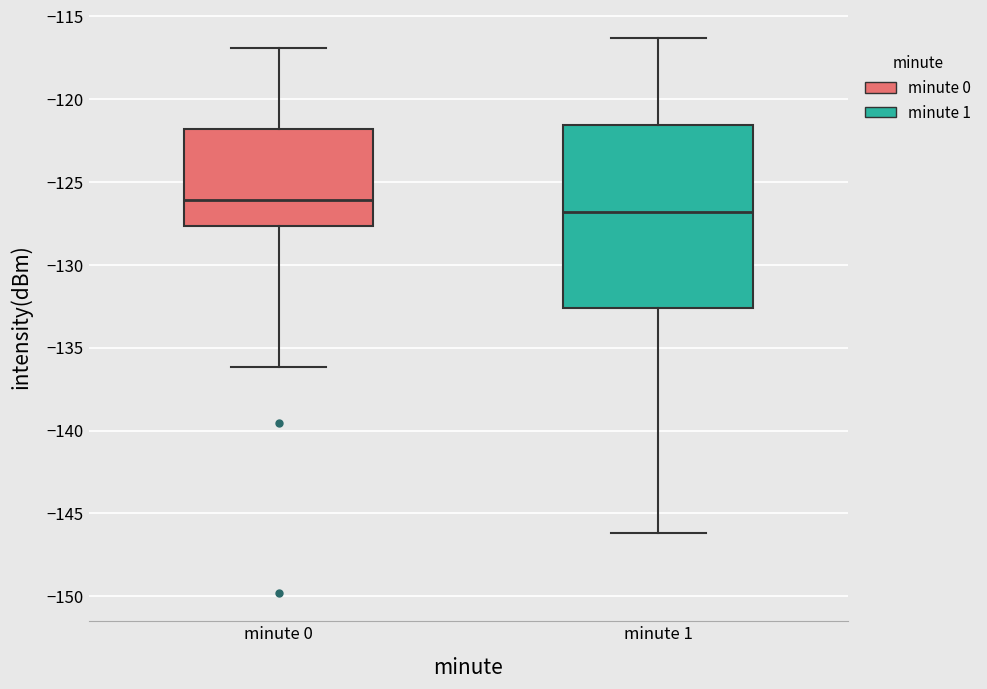

Which box's median line is the highest?

minute 0